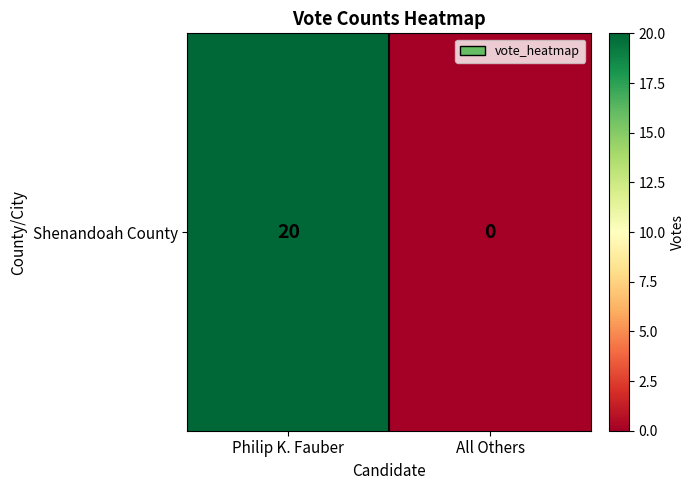

Reading left to right, what are all the values shown in this chart?

Philip K. Fauber=20	All Others=0